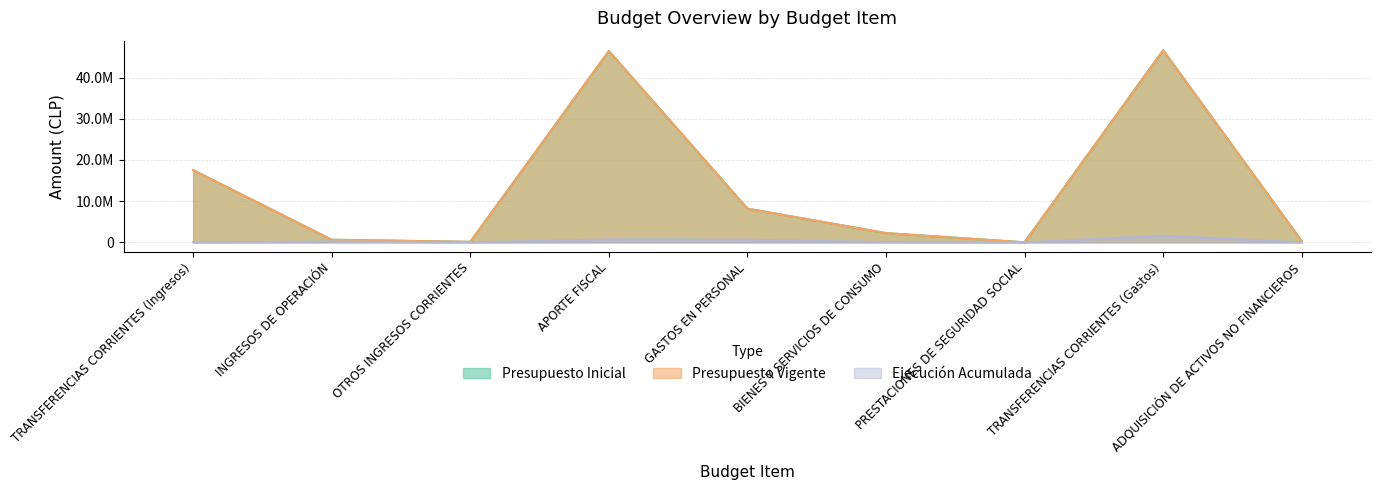

How many data points does each series have?

9